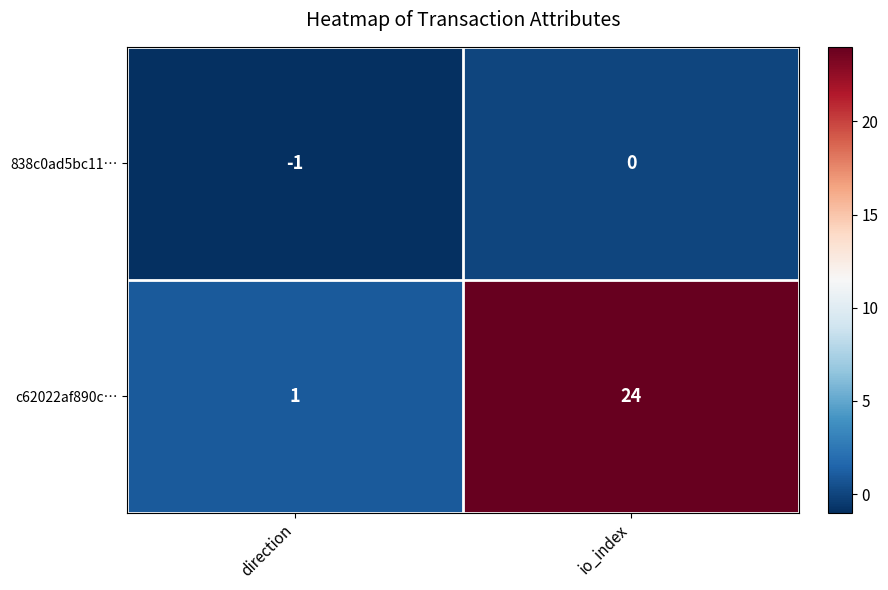

Which series has the largest total across all categories?

c62022af890c…